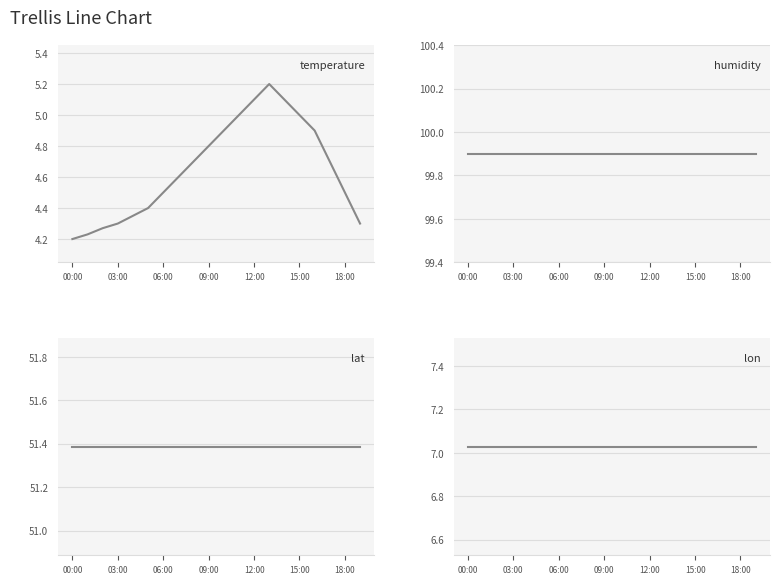

What is the sum of the lat values at 7 and 14?

102.8